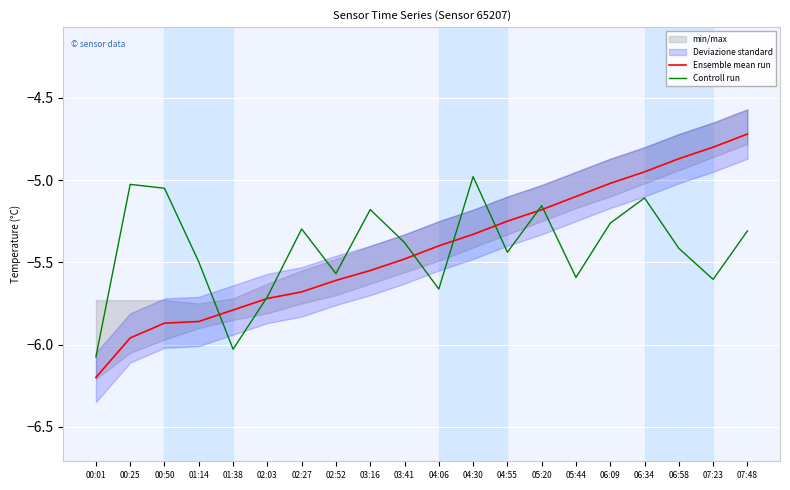

Count the number of categories in the chart.

20